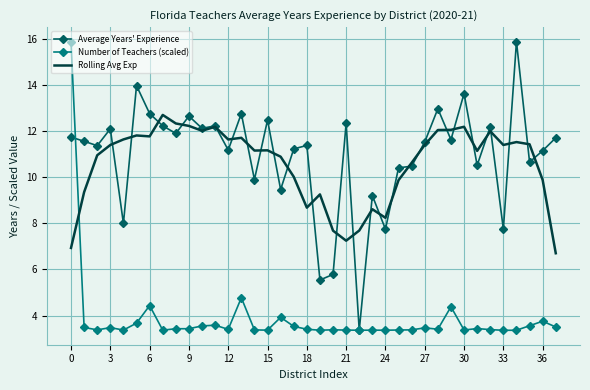

How many intersections are there between Rolling Avg Exp and Number of Teachers (scaled)?

1